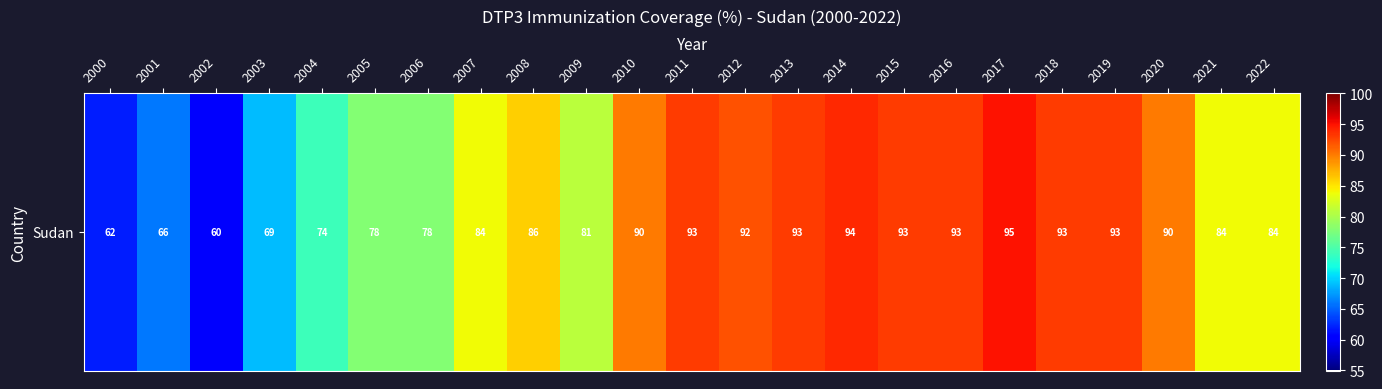

At which category does the chart reach its minimum across all series?

2002